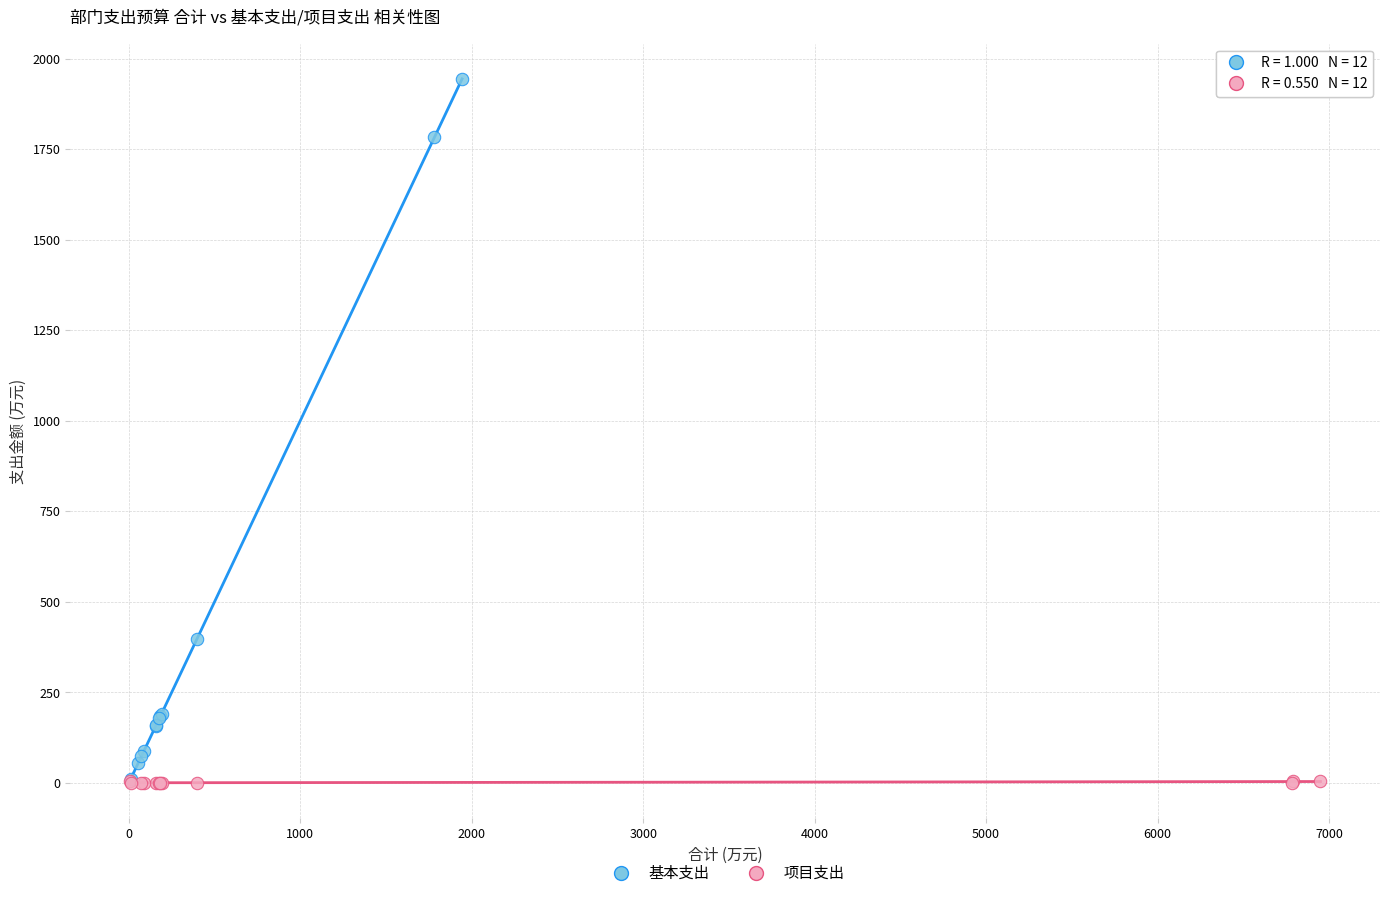

Which series reaches the maximum Y coordinate?

基本支出